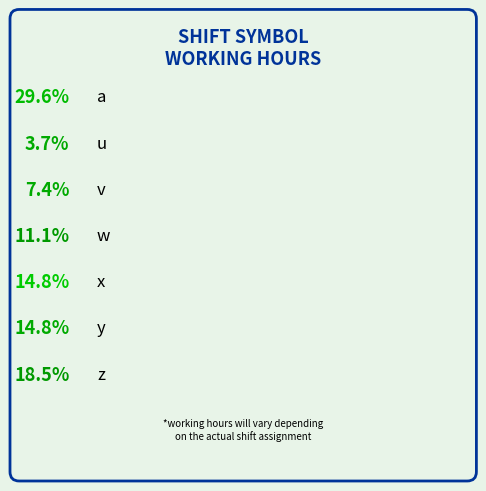

Combined, do w and x account for over 50%?

No